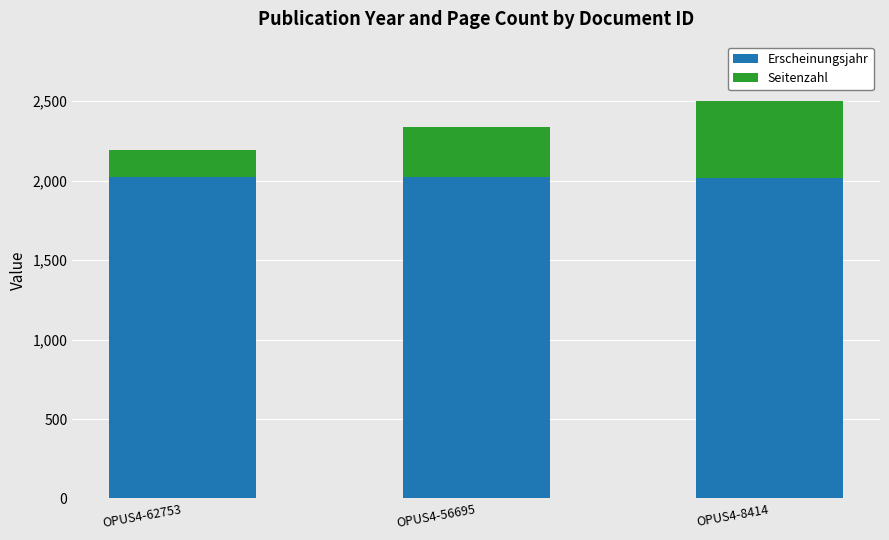

The value of Erscheinungsjahr at OPUS4-8414 is 854. True or false?

False